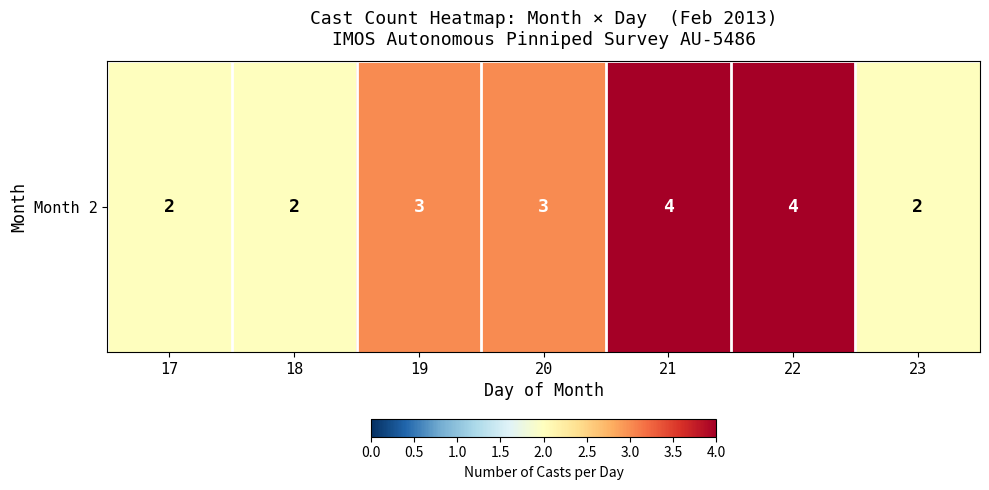

List the labels in order of value, smallest first.

17, 18, 23, 19, 20, 21, 22